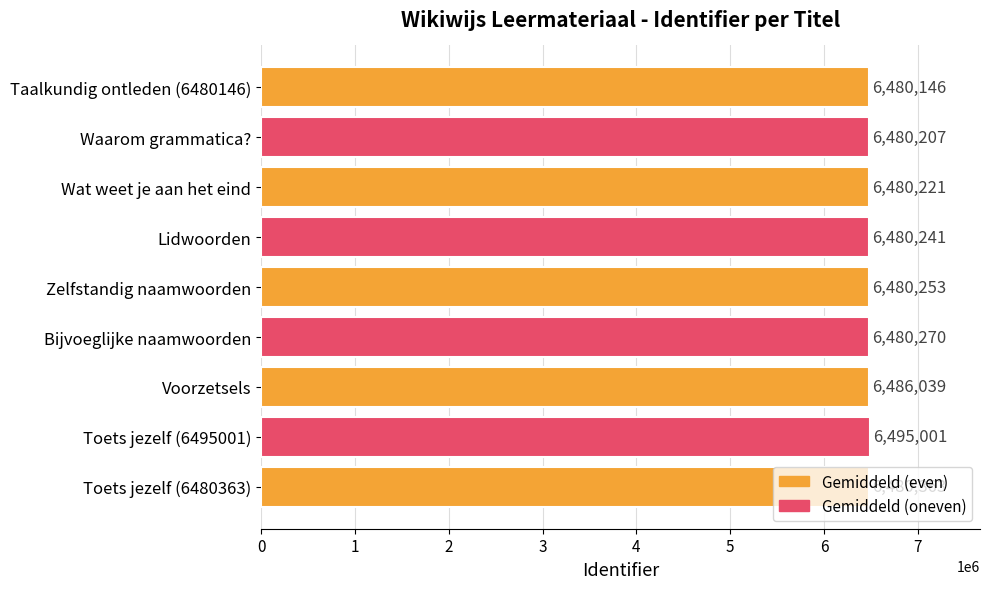

At which label is the value closest to 6487573?

Voorzetsels